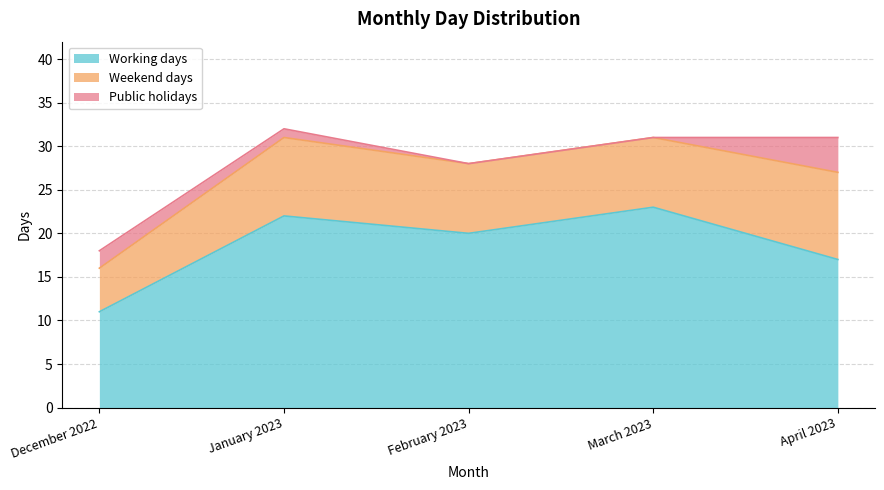

How many values in the Weekend days series exceed 8?

2